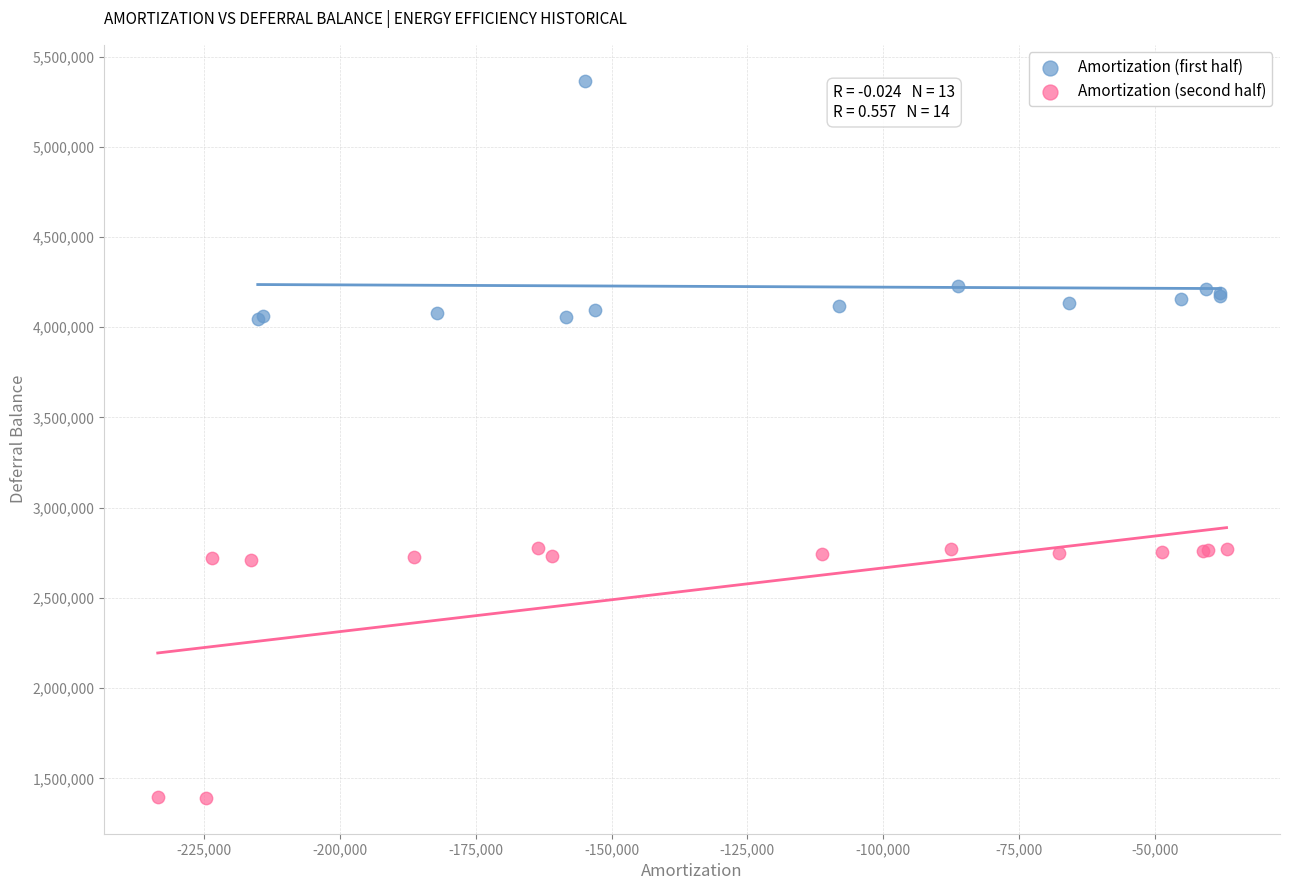

Which series reaches the minimum Y coordinate?

Amortization (second half)